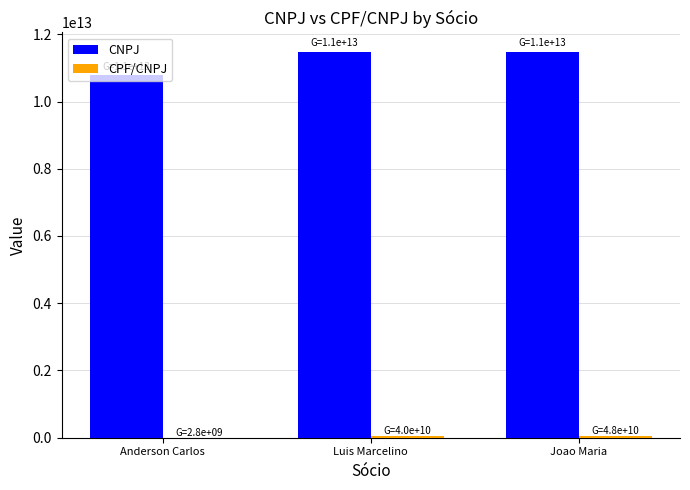

What is the maximum value shown in the chart?

11480545000169